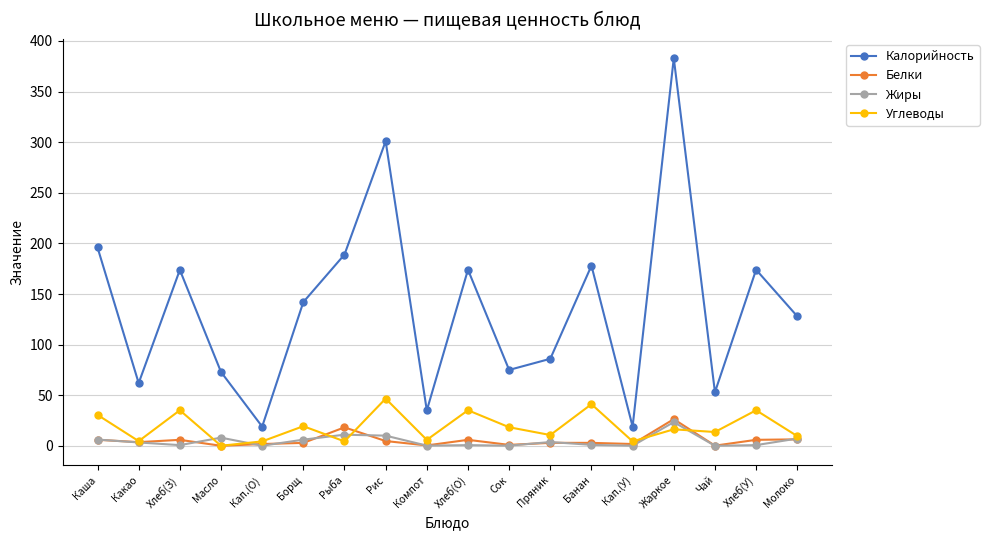

At how many categories does at least one series exceed 266?

2